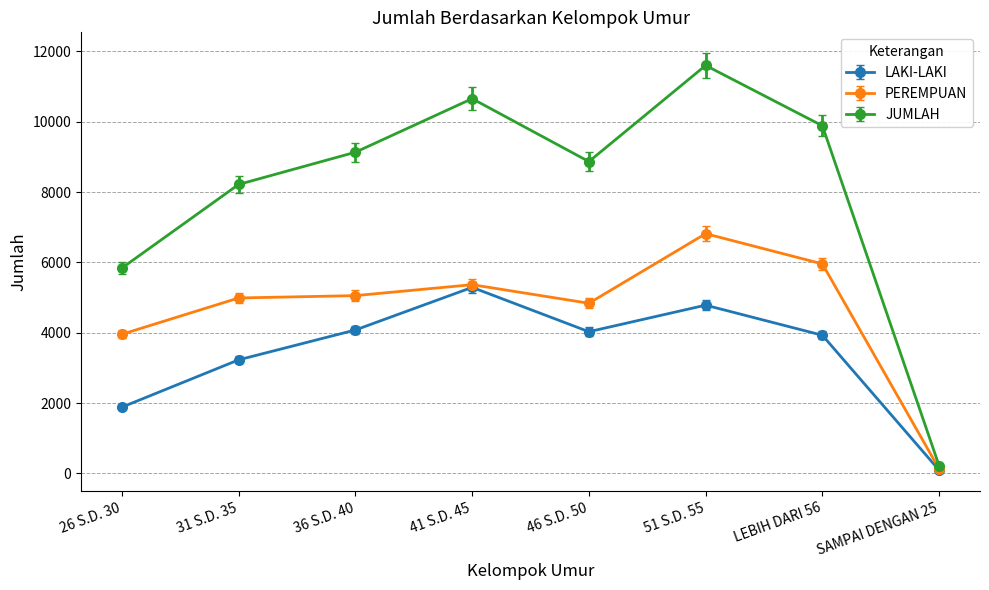

Where is PEREMPUAN nearest to the value 3471?

26 S.D. 30